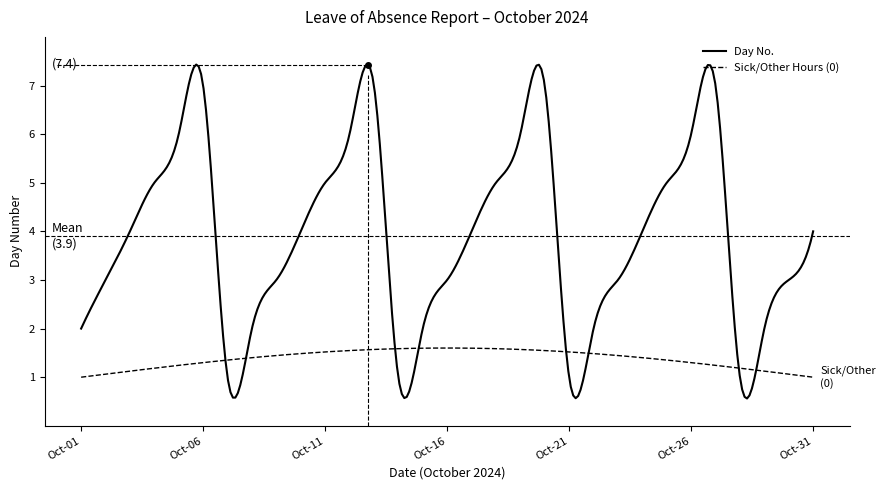

True or false: the data shows 7 at Oct-06.

True